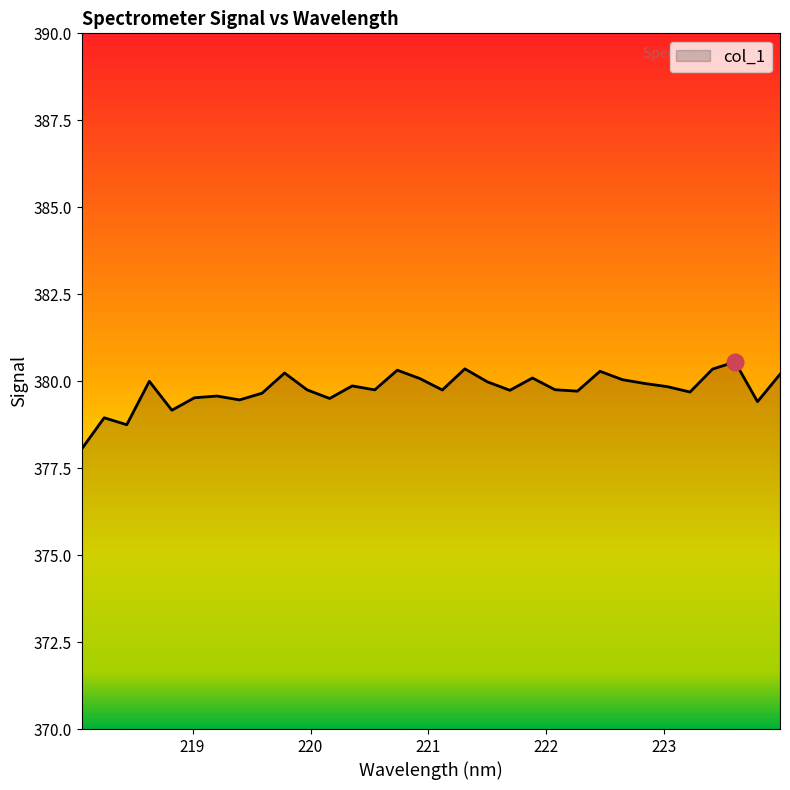

What is the difference between the maximum and minimum values?

2.5